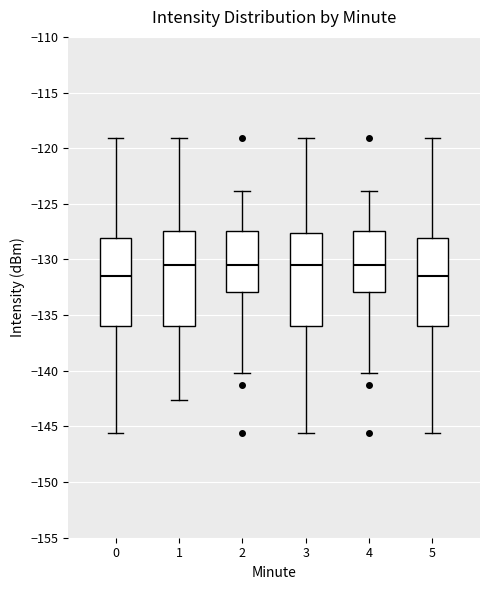

Reading left to right, transcribe this box plot: for each box, give where its median line is, the range the box spans, and where its two whiskers end, as read against the y-axis. The values are not printed on the chart, so give them approximately, as read against the axis.

0: median -131.5, box -136.0 to -128.0, whiskers -145.5 to -119.0
1: median -130.5, box -136.0 to -127.5, whiskers -142.5 to -119.0
2: median -130.5, box -133.0 to -127.5, whiskers -140.0 to -124.0
3: median -130.5, box -136.0 to -127.5, whiskers -145.5 to -119.0
4: median -130.5, box -133.0 to -127.5, whiskers -140.0 to -124.0
5: median -131.5, box -136.0 to -128.0, whiskers -145.5 to -119.0